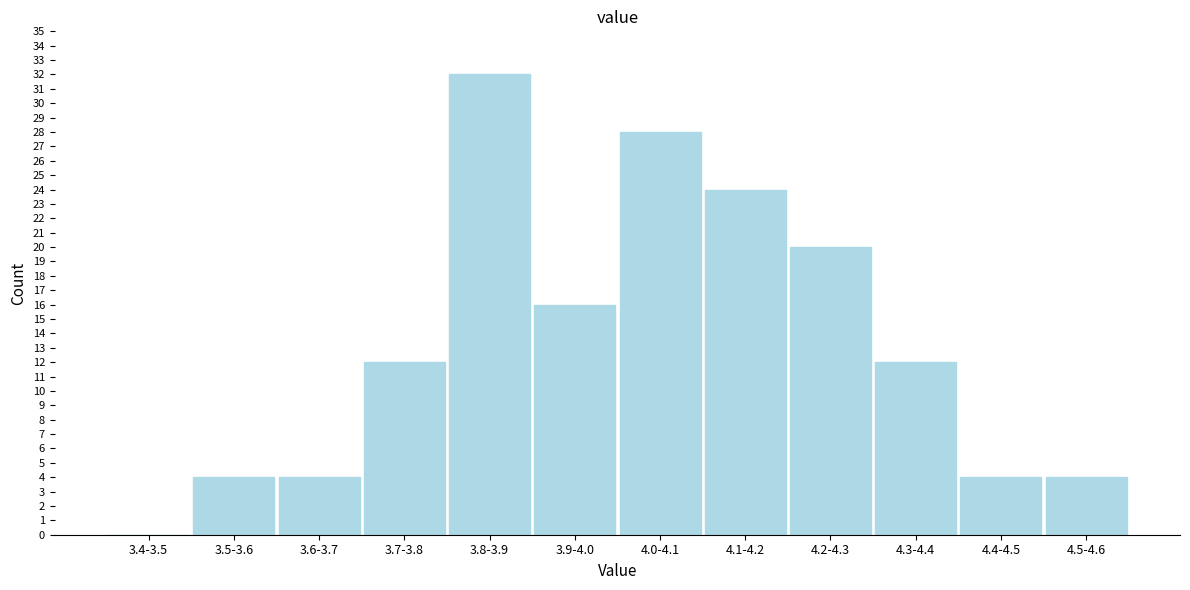

Reading left to right, what are all the values shown in this chart?

3.4-3.5=0	3.5-3.6=4	3.6-3.7=4	3.7-3.8=12	3.8-3.9=32	3.9-4.0=16	4.0-4.1=28	4.1-4.2=24	4.2-4.3=20	4.3-4.4=12	4.4-4.5=4	4.5-4.6=4